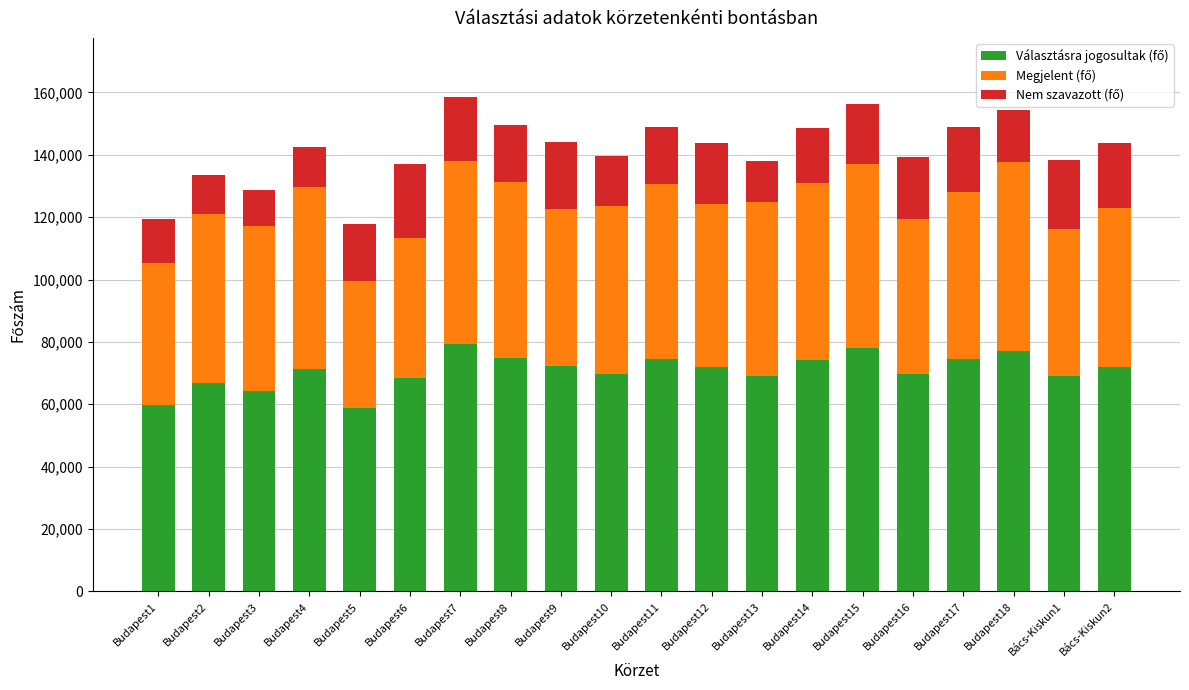

What is the total value across all series at Budapest10?

139542